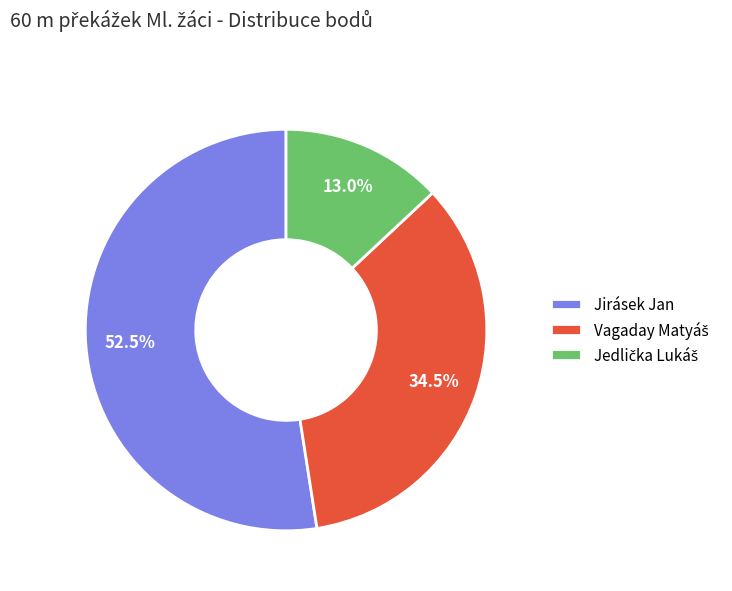

Is there a majority slice in this chart?

Yes